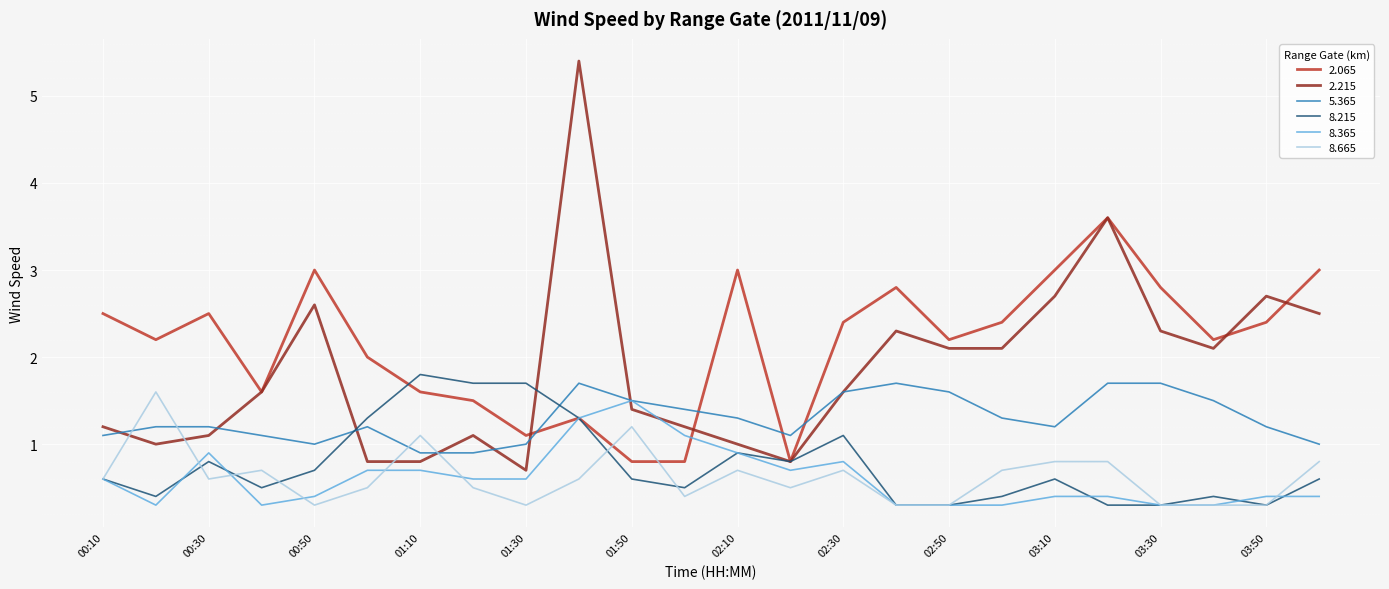

What is the maximum value shown in the chart?

5.4